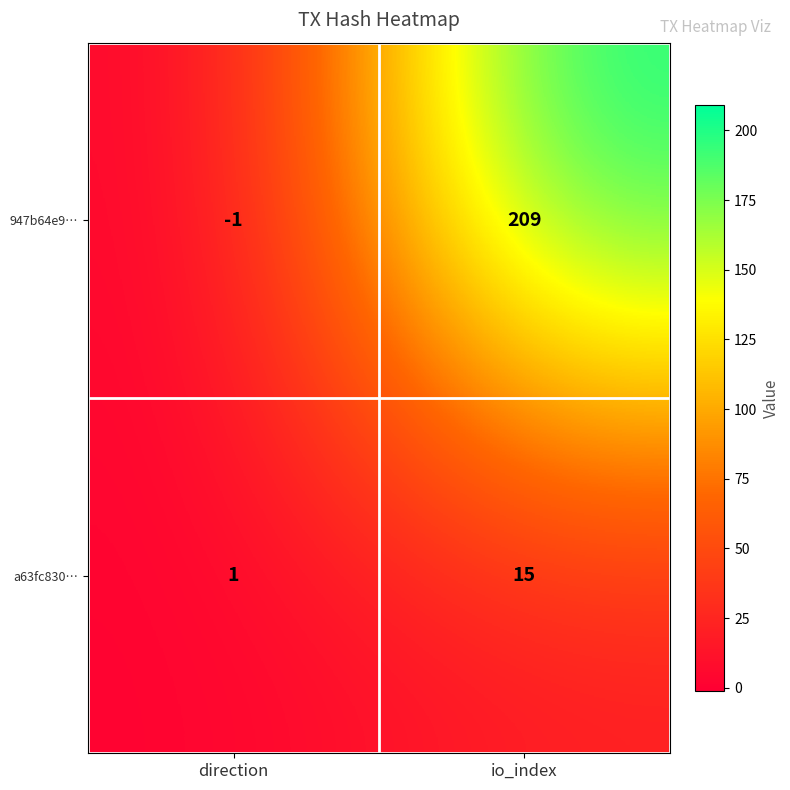

What is the sum of all 947b64e9… values?

208